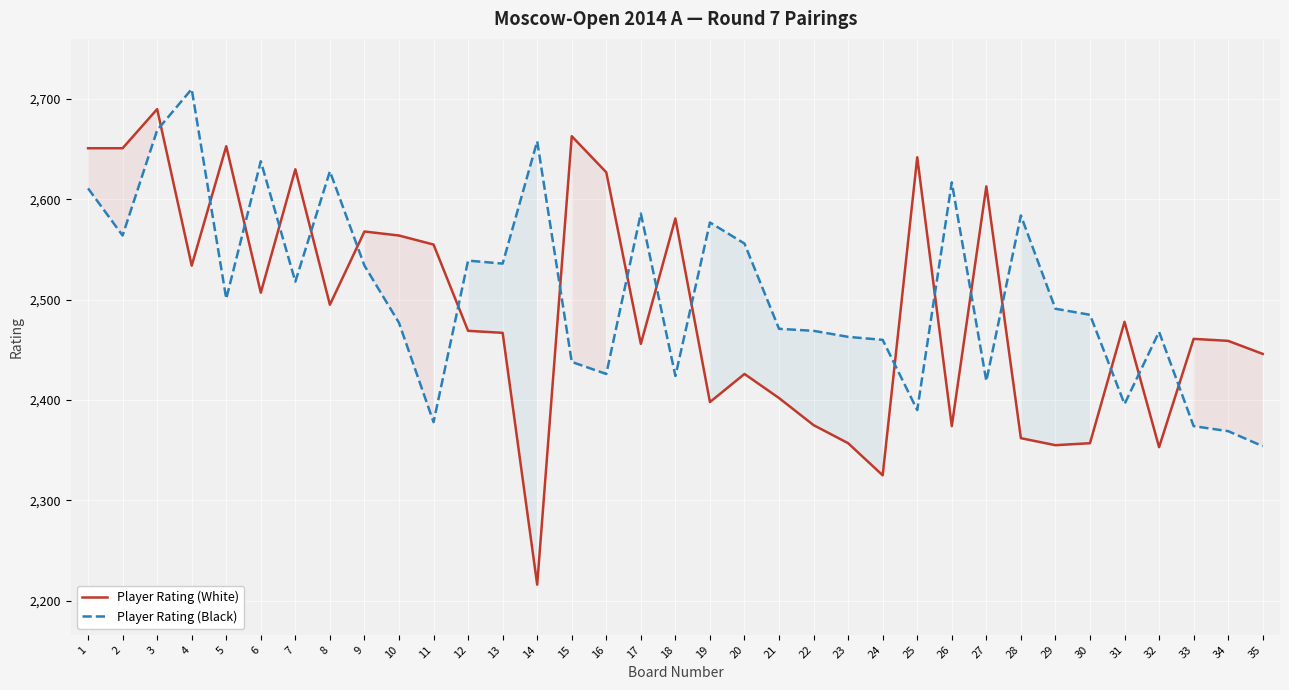

Which category has the lowest value across all series?

14